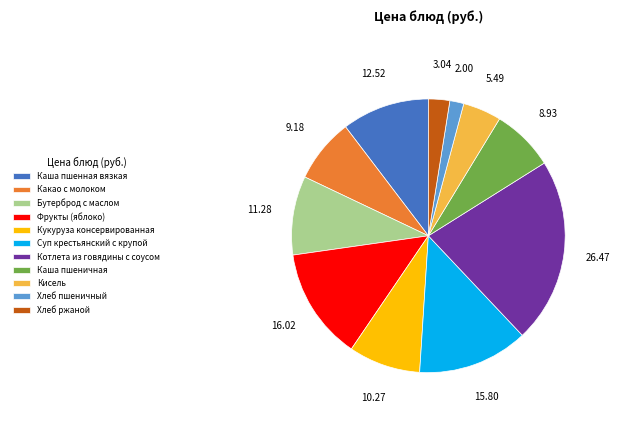

What is the ratio of the value at Котлета из говядины с соусом to the value at Каша пшенная вязкая?

2.1